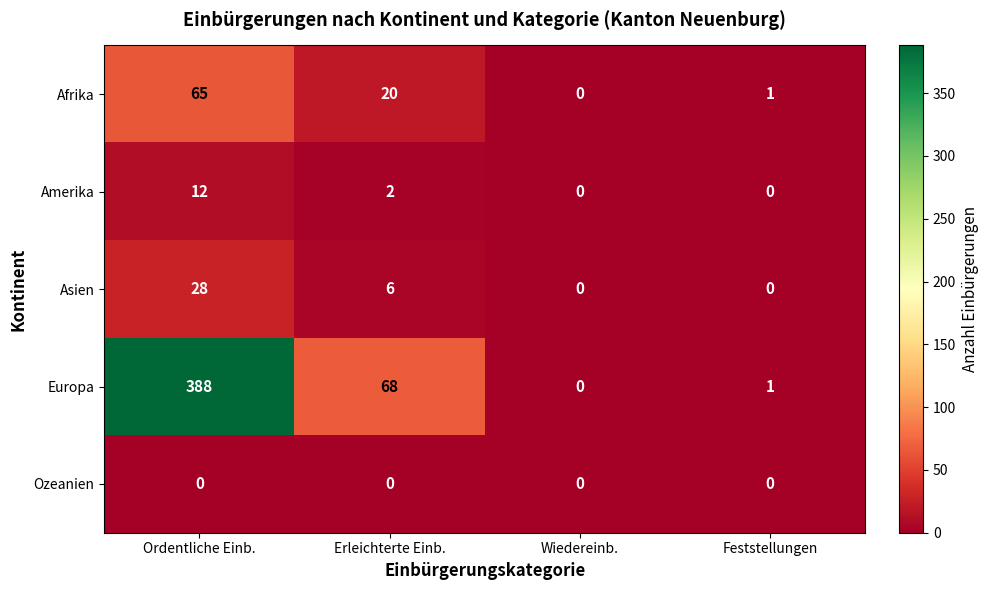

The value of Ozeanien at Erleichterte Einb. is 0. True or false?

True